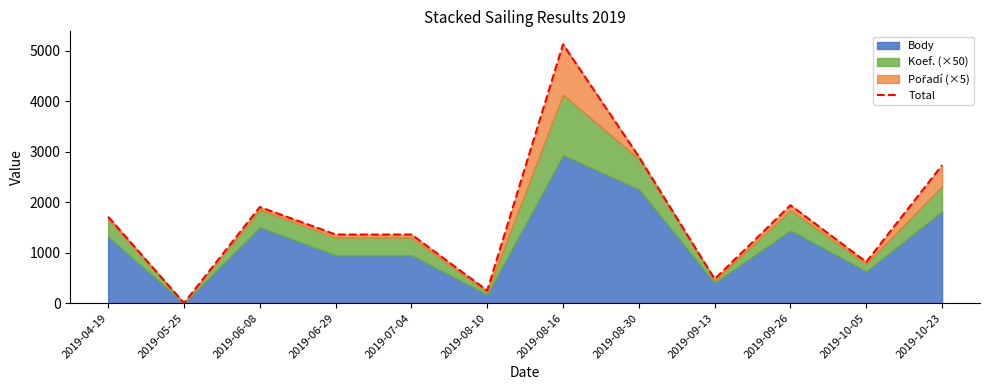

The chart shows a value of 1941 at 2019-09-26. True or false?

True